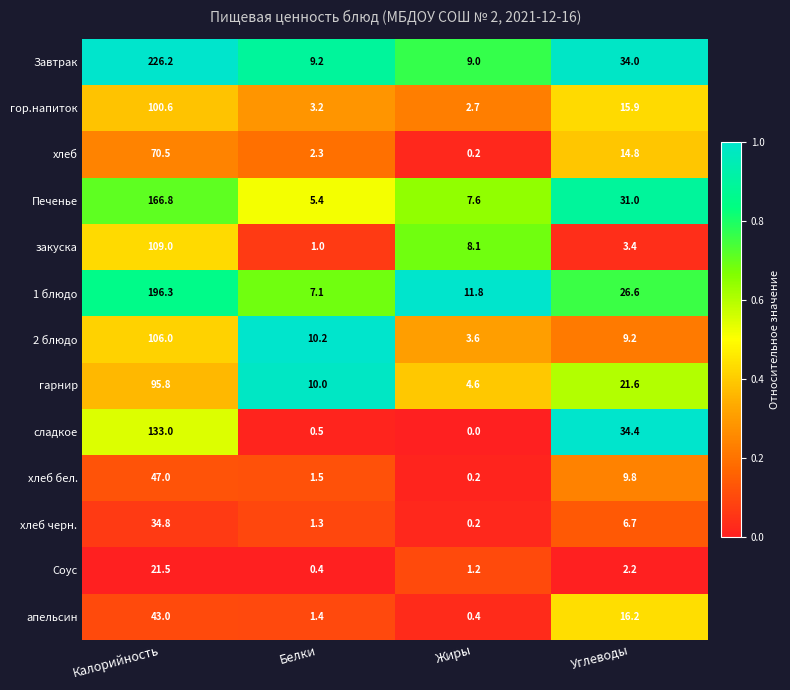

True or false: 1 блюдо has a value of 15.4 at Жиры.

False